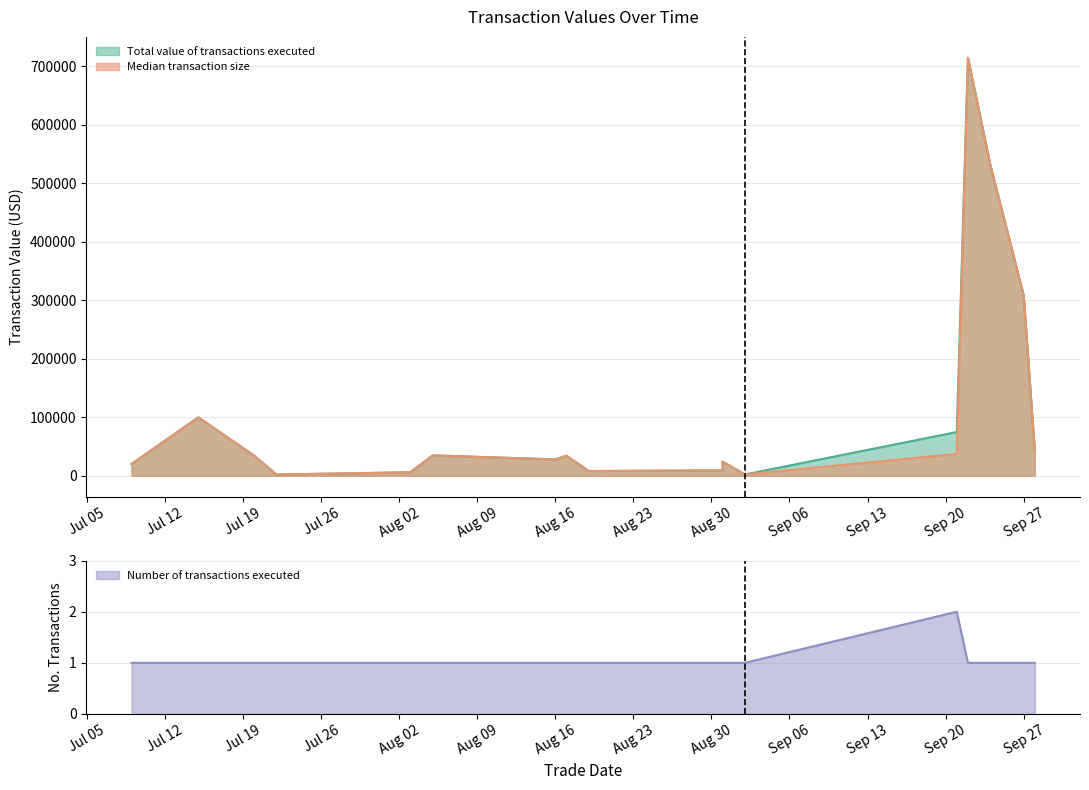

Which series has the largest total across all categories?

Total value of transactions executed